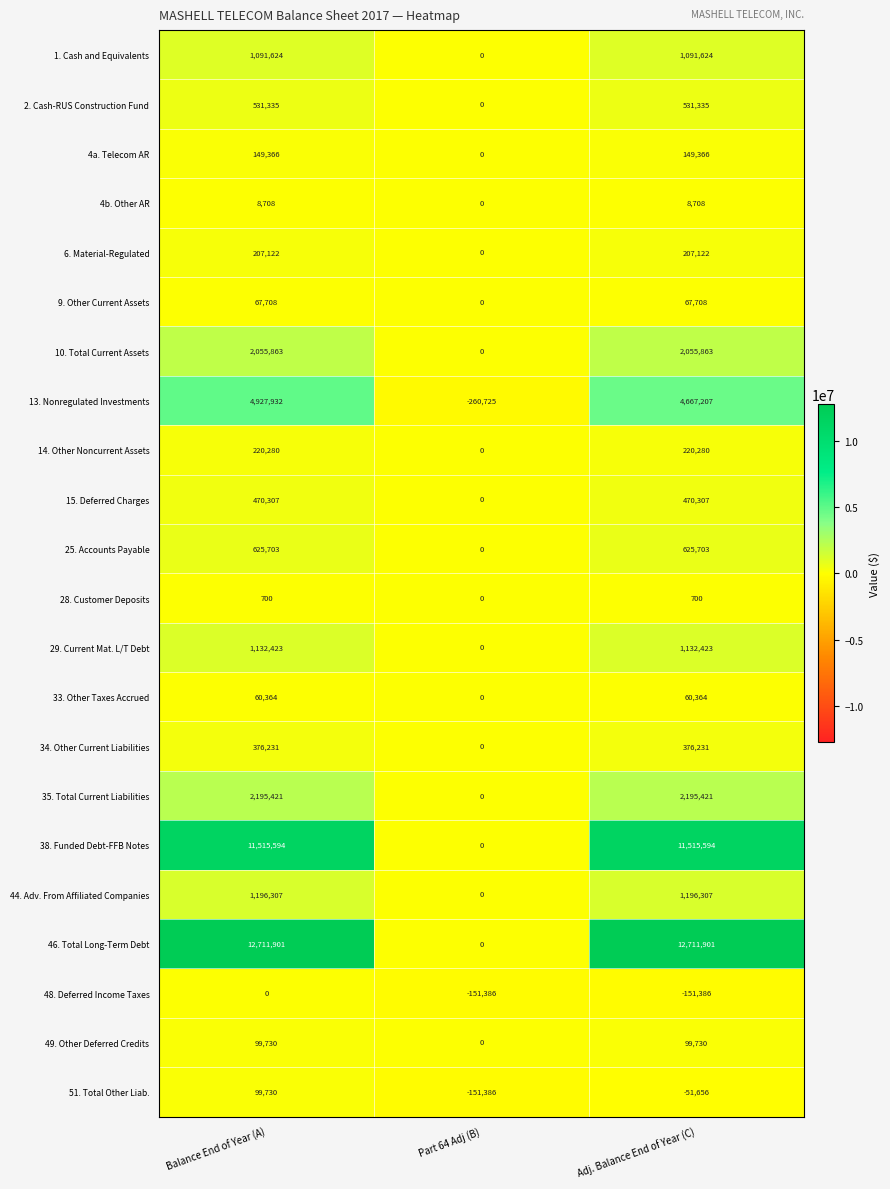

True or false: 6. Material-Regulated has a value of 207122 at Balance End of Year (A).

True